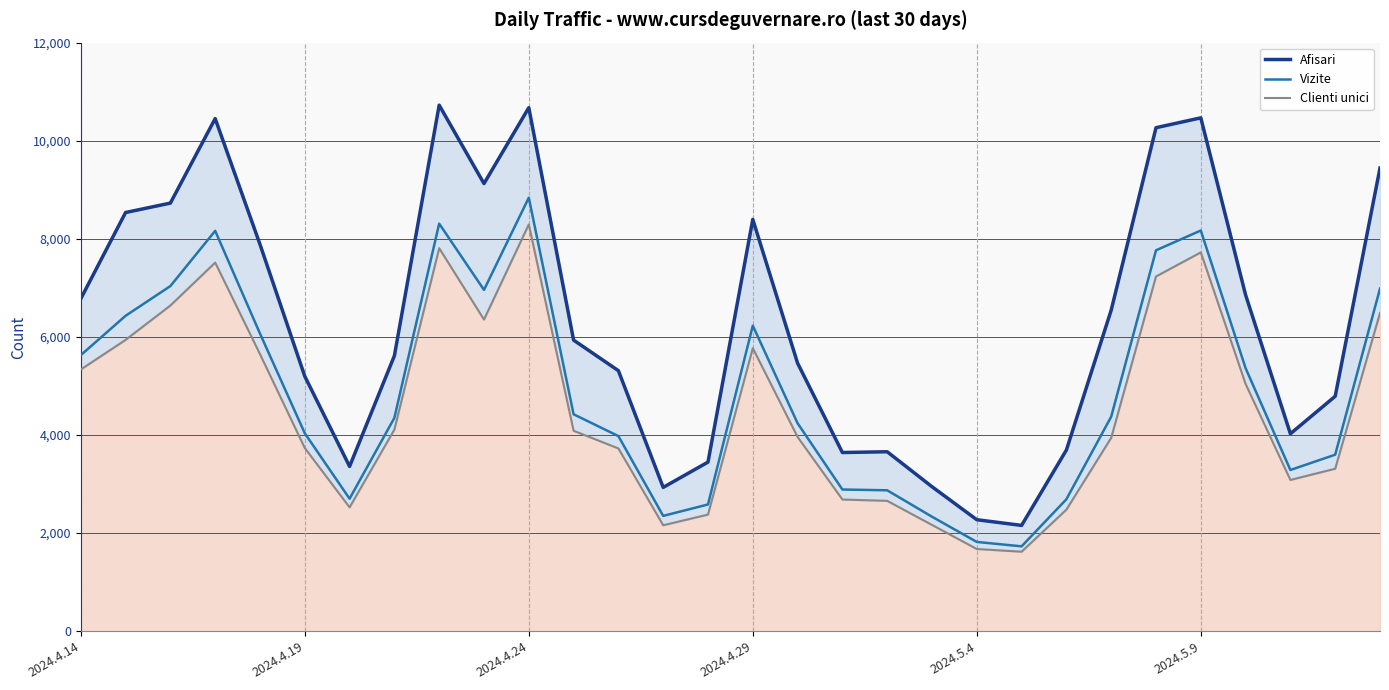

What is the highest value of the Vizite series?

8838